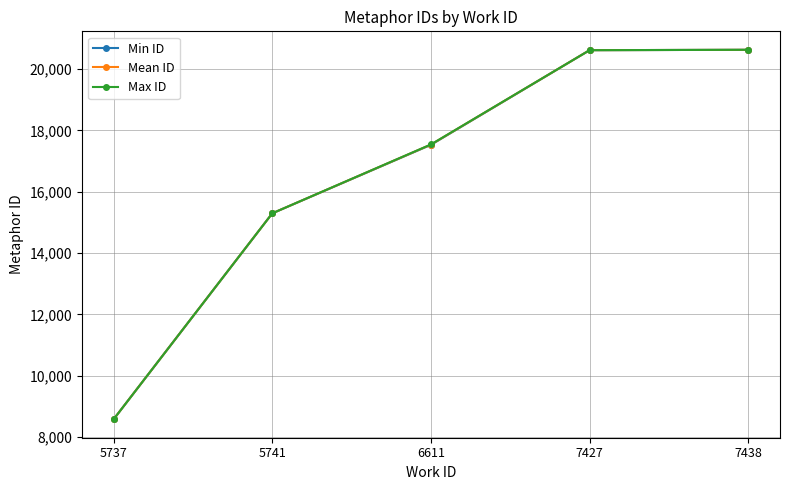

Is it true that Min ID equals 20617 at 7427?

True